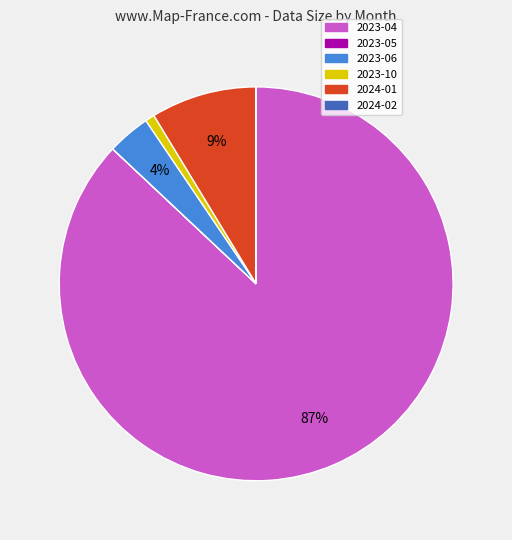

Which slice is the largest?

2023-04